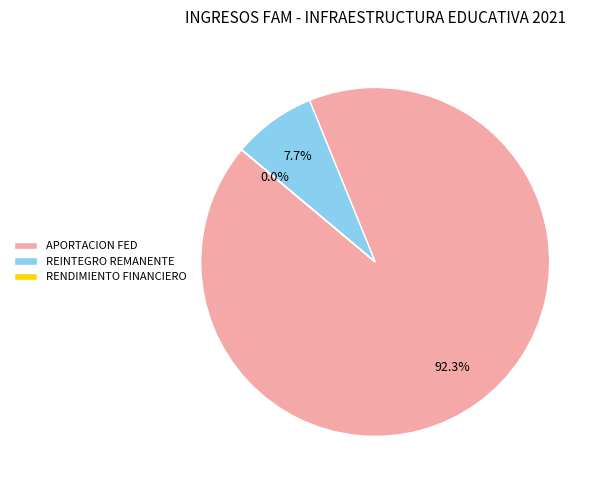

What percentage do REINTEGRO REMANENTE and APORTACION FED together represent?

100.0%